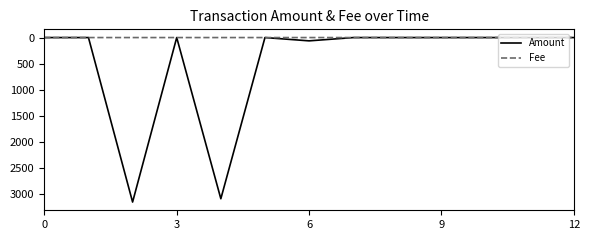

Which series has the widest spread of values?

Amount